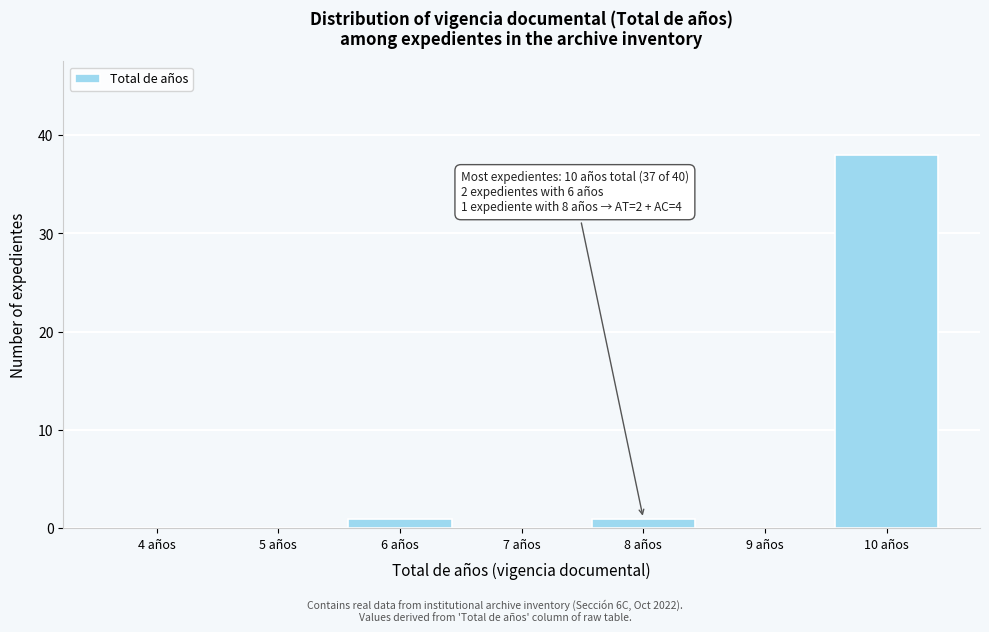

Reading left to right, what are all the values shown in this chart?

4 años=0	5 años=0	6 años=1	7 años=0	8 años=1	9 años=0	10 años=38